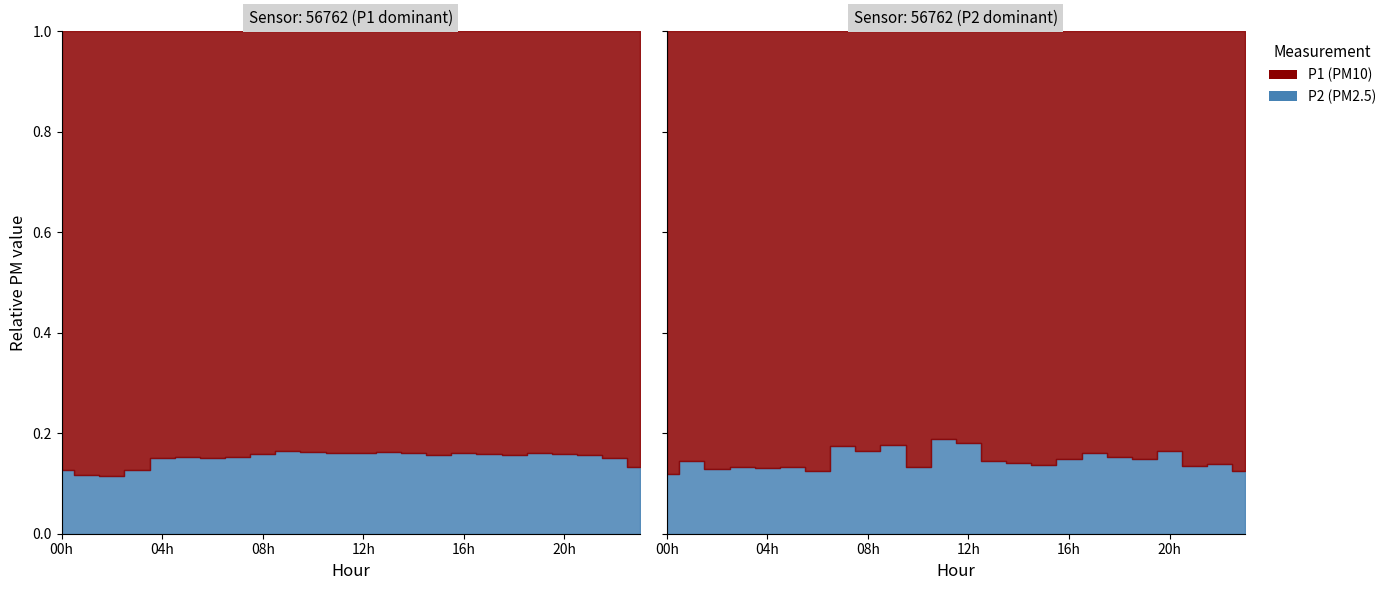

True or false: P2 and P1 cross at least once.

False